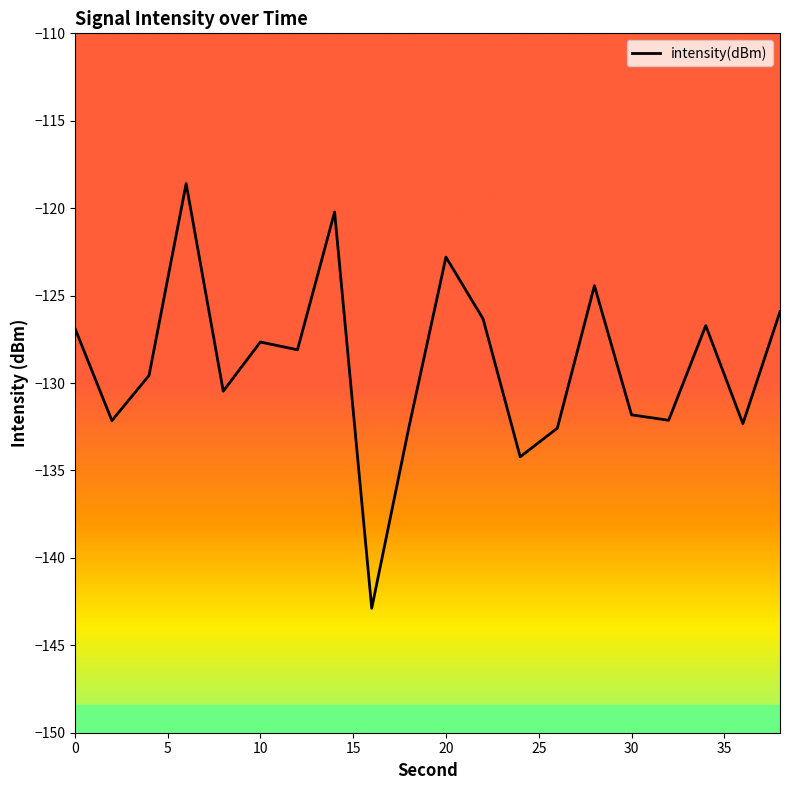

What is the difference between the maximum and minimum values?

24.3